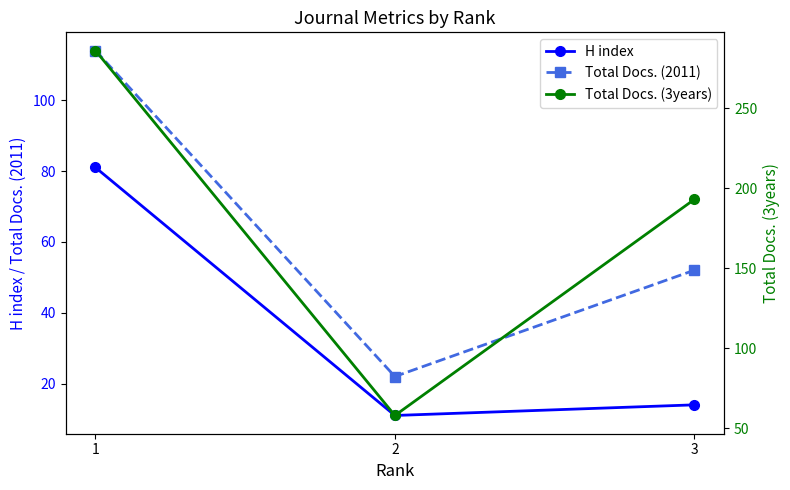

List the series in order of their peak value, highest first.

Total Docs. (3years), Total Docs. (2011), H index